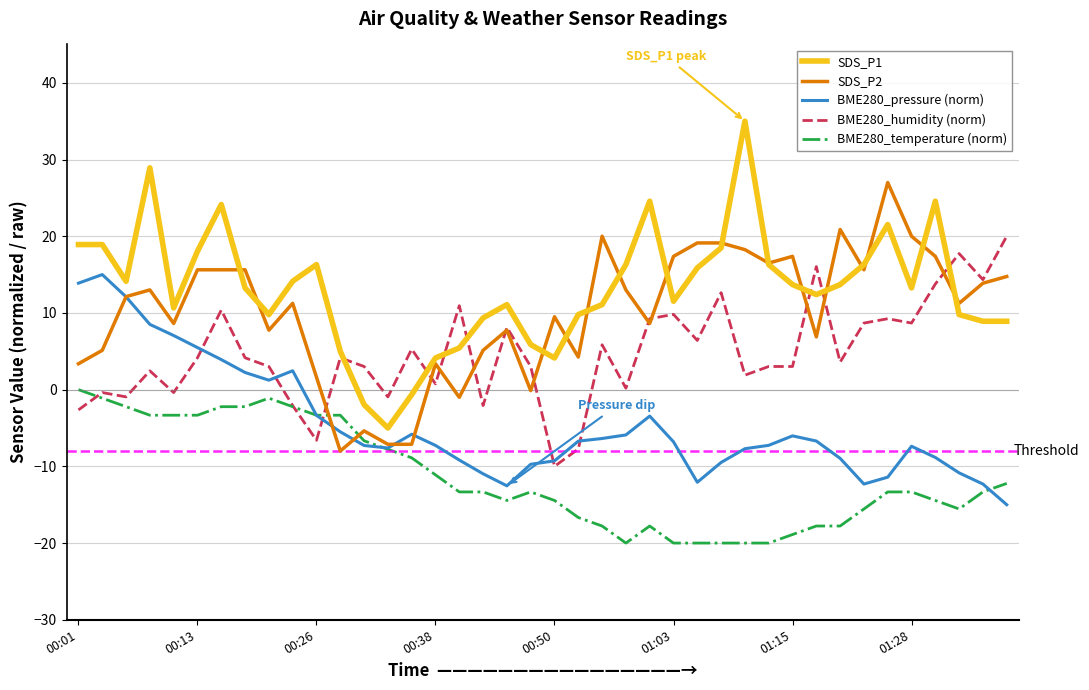

What is the difference between the maximum and minimum values in the SDS_P2 series?

35.0